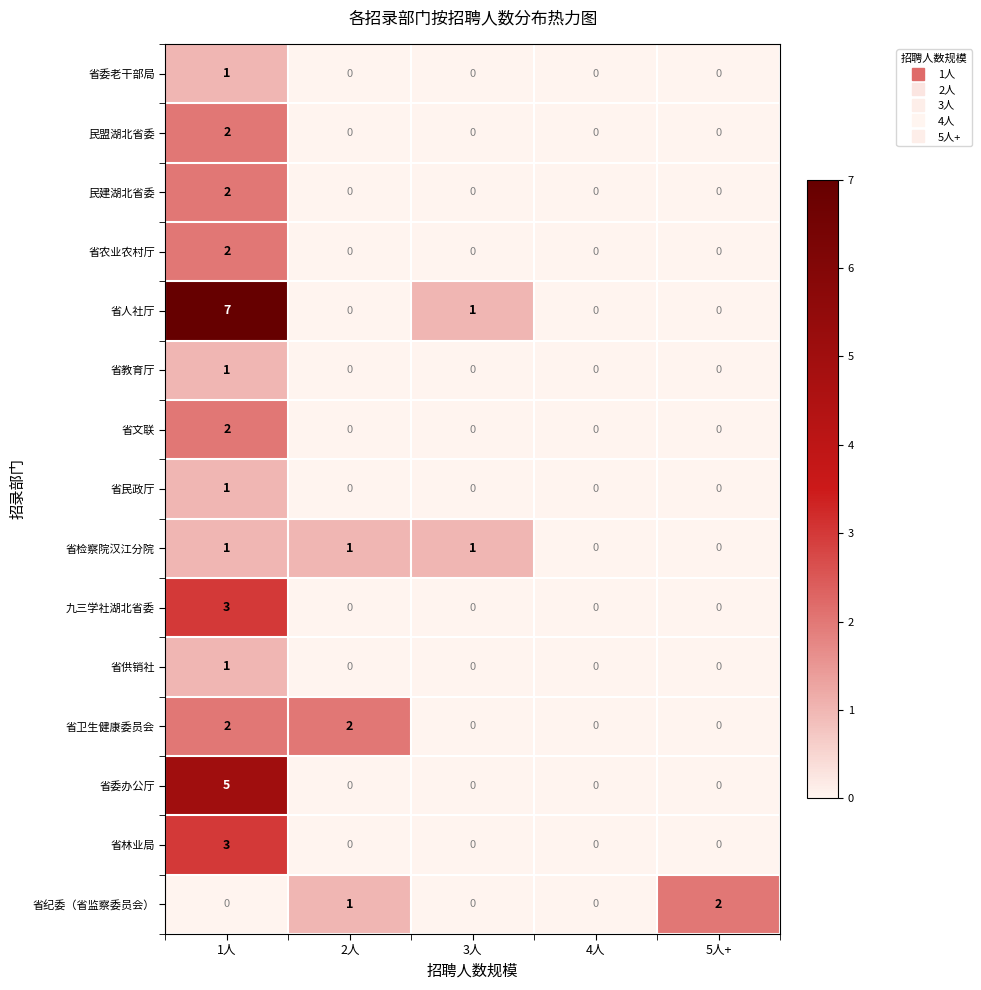

At which label does 省供销社 reach its peak?

1人